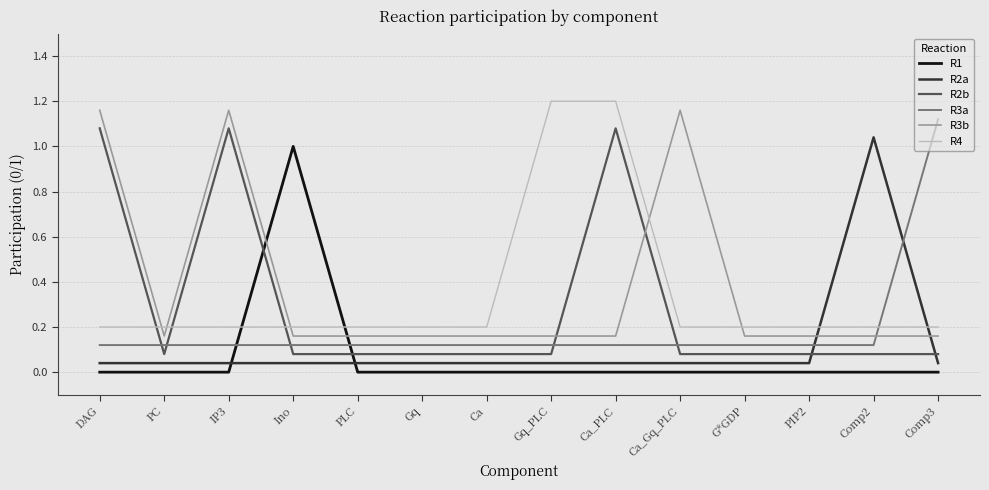

Which series ends up on top after the final intersection of R4 and R2b?

R4